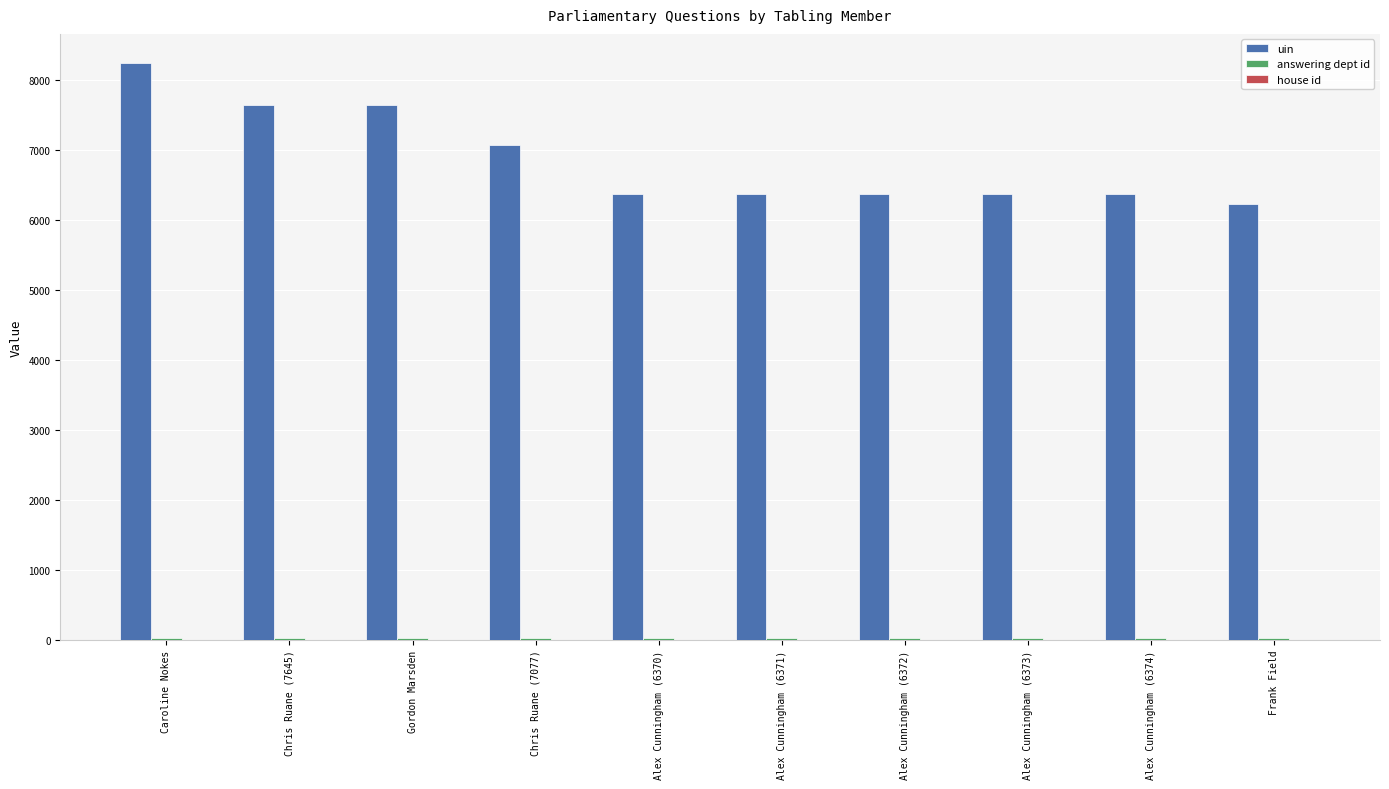

At which category is the sum across all series the highest?

Caroline Nokes